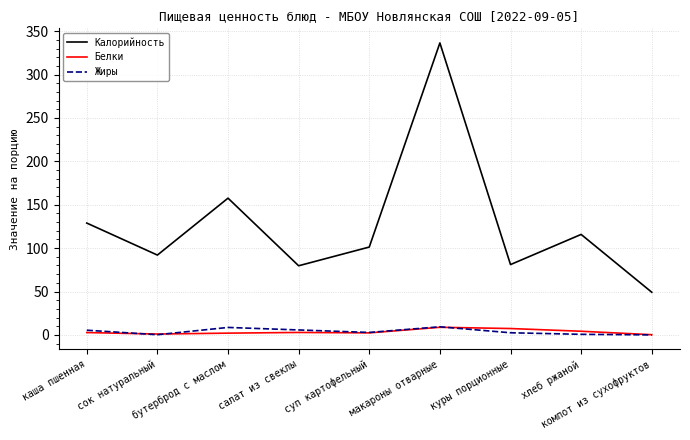

True or false: Калорийность and Белки cross at least once.

False